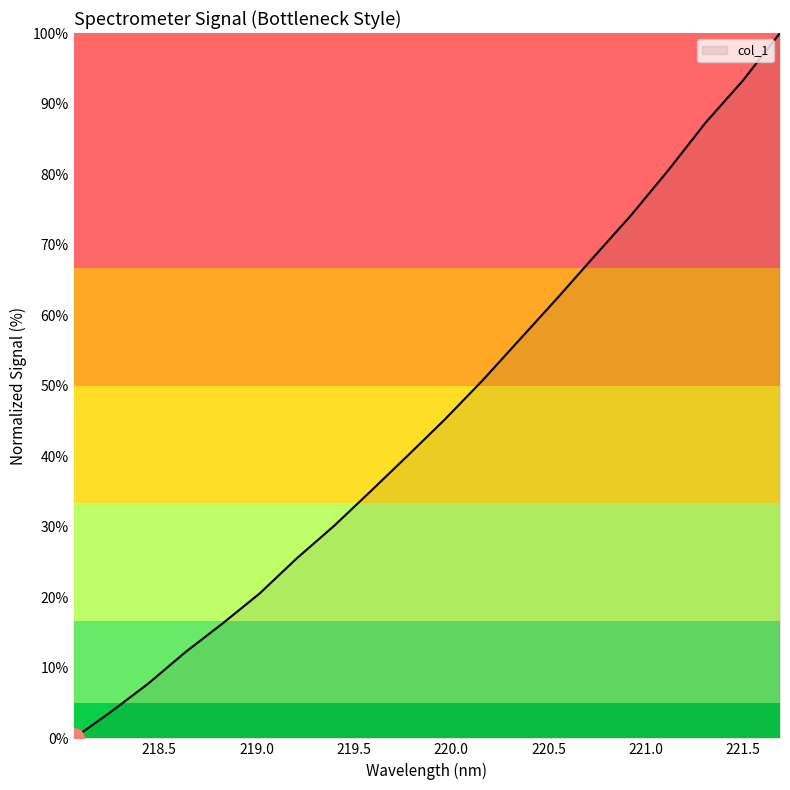

What is the difference between the maximum and minimum values?

100.0